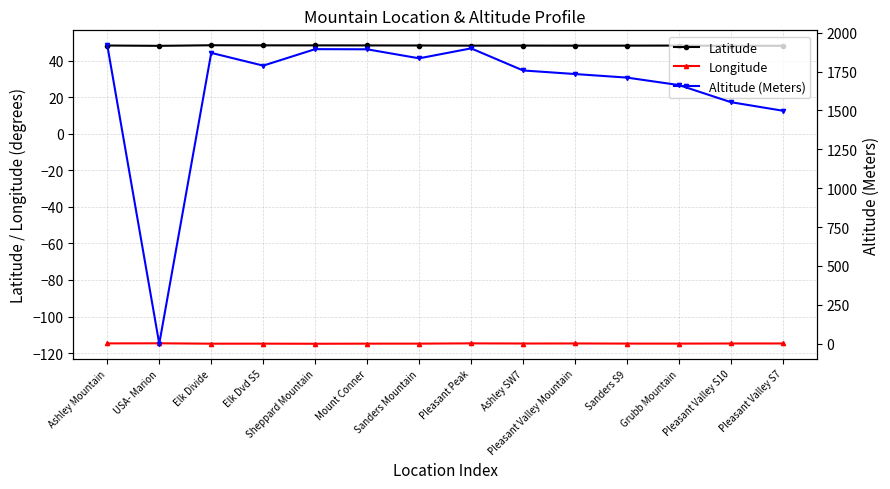

At which label is Latitude closest to 48?

USA- Marion